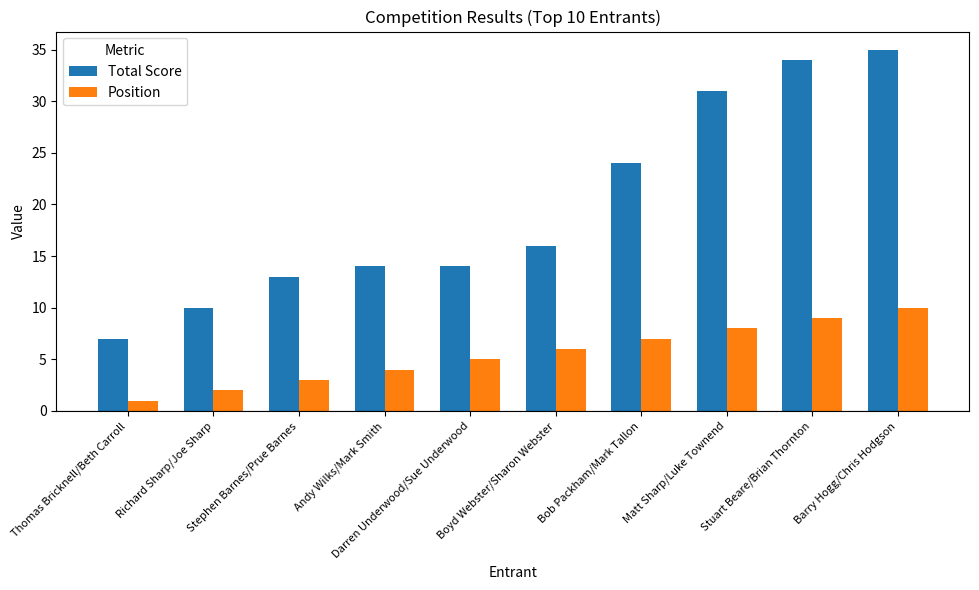

What position from the left is Andy Wilks/Mark Smith?

4